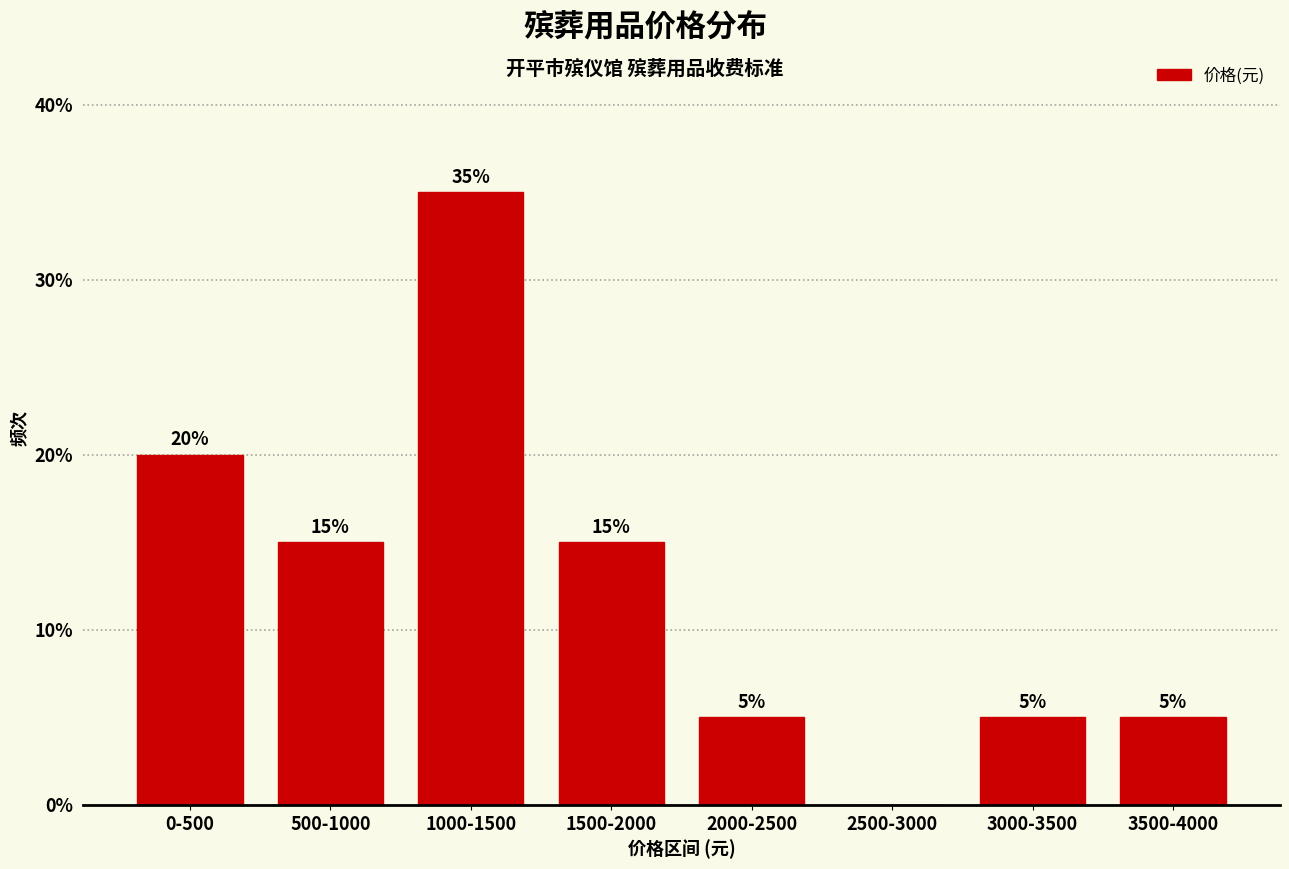

Reading right to left, list all the values displayed in this chart.

3500-4000=5	3000-3500=5	2500-3000=0	2000-2500=5	1500-2000=15	1000-1500=35	500-1000=15	0-500=20